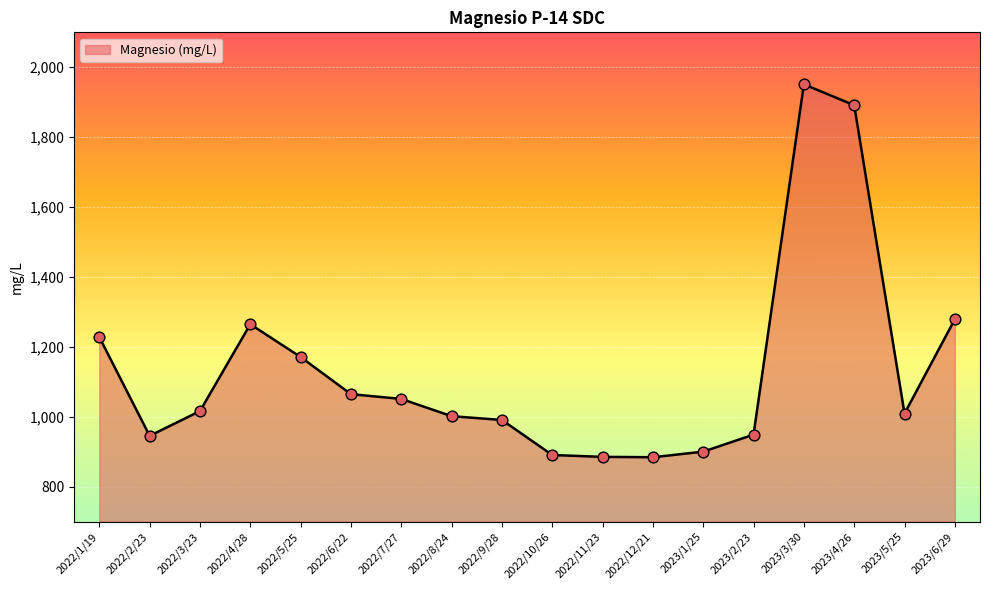

What is the change in value from 2022/5/25 to 2022/12/21?

-286.8